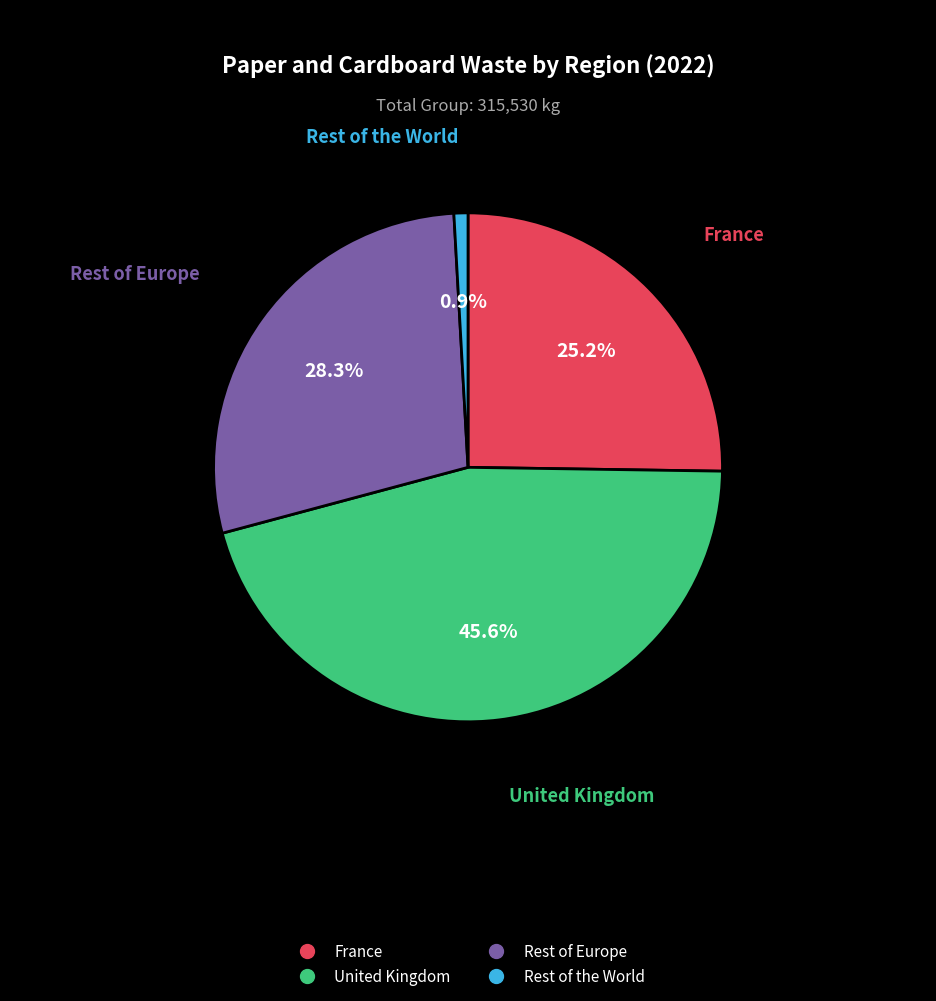

Do United Kingdom and France together represent more than half of the pie?

Yes